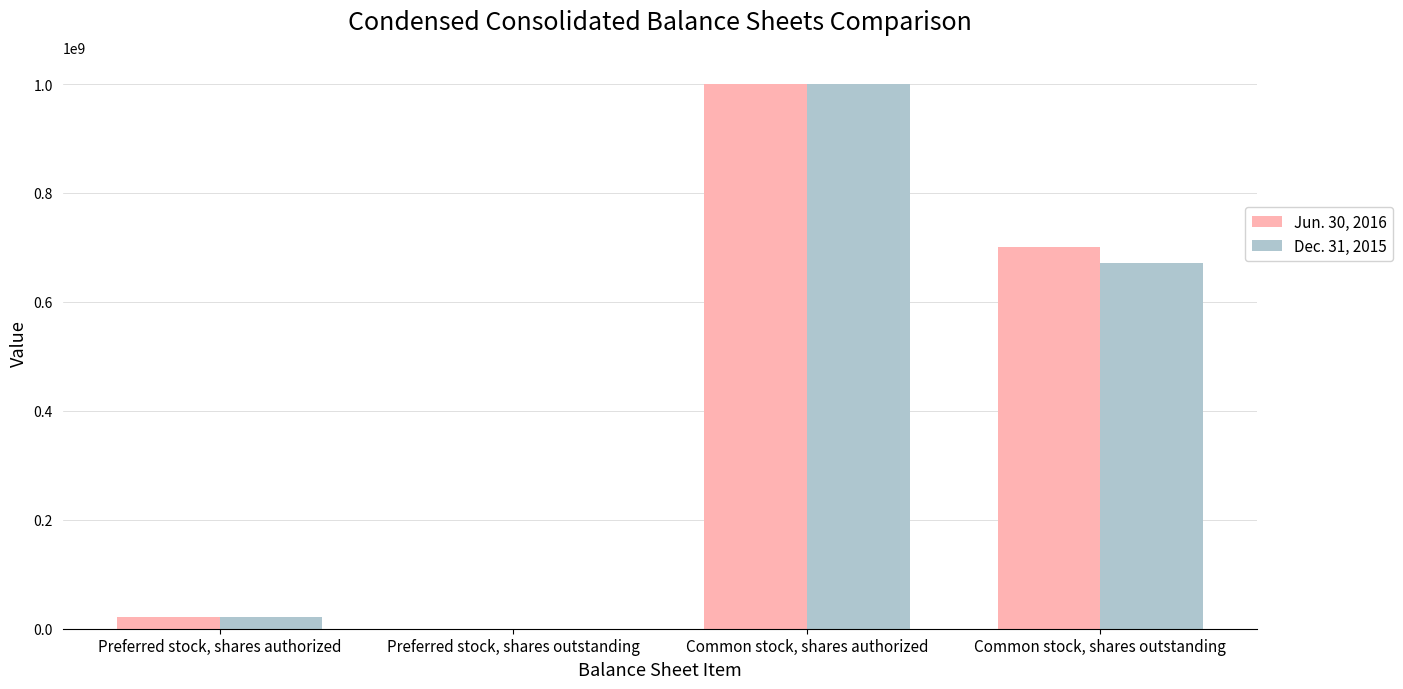

Reading right to left, extract all data points from this chart.

Jun. 30, 2016: 701000000	1000000000	0	22000000
Dec. 31, 2015: 671000000	1000000000	0	22000000